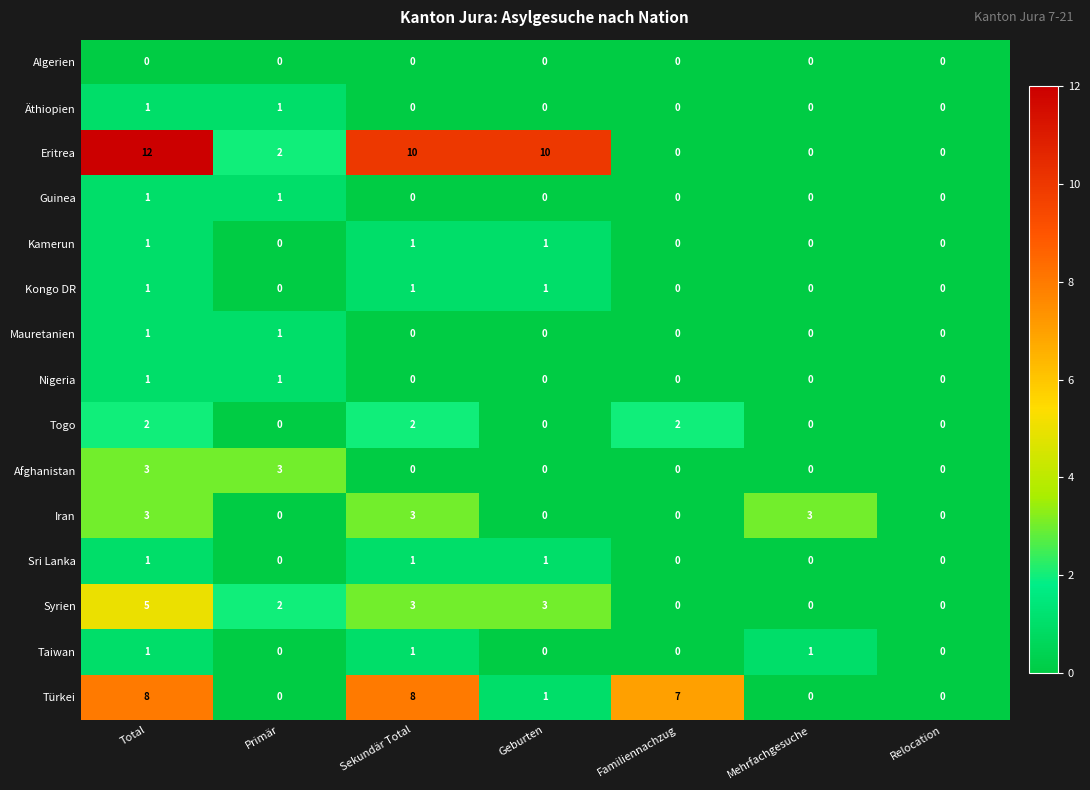

Count the Iran values in the range 0 to 3.

7